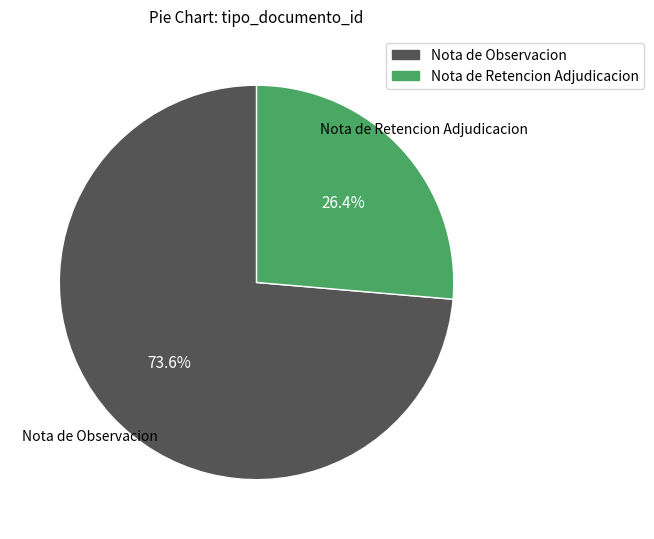

To the nearest percent, what percentage of the pie is Nota de Retencion Adjudicacion?

26%